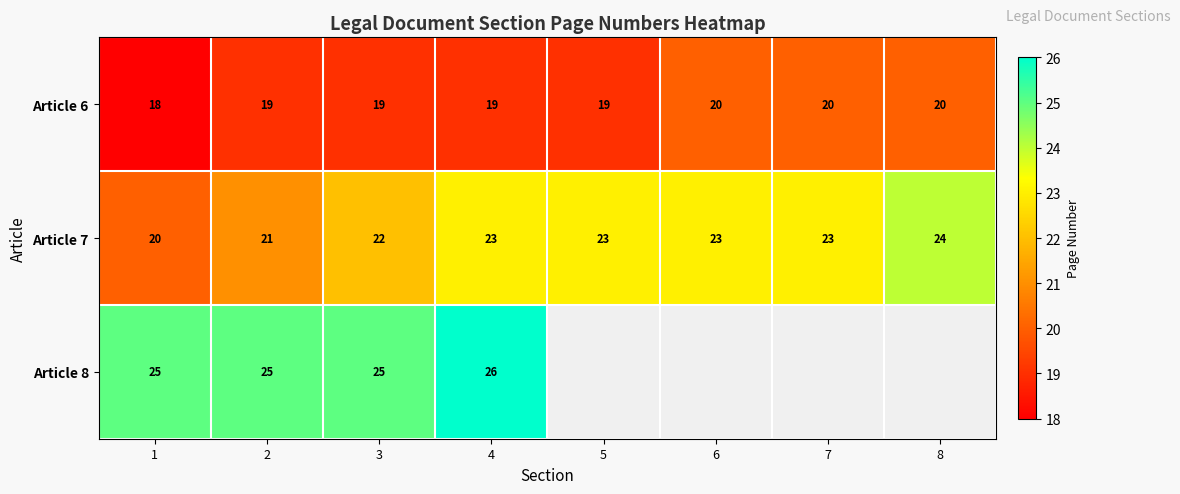

What is the lowest value of the Article 7 series?

20